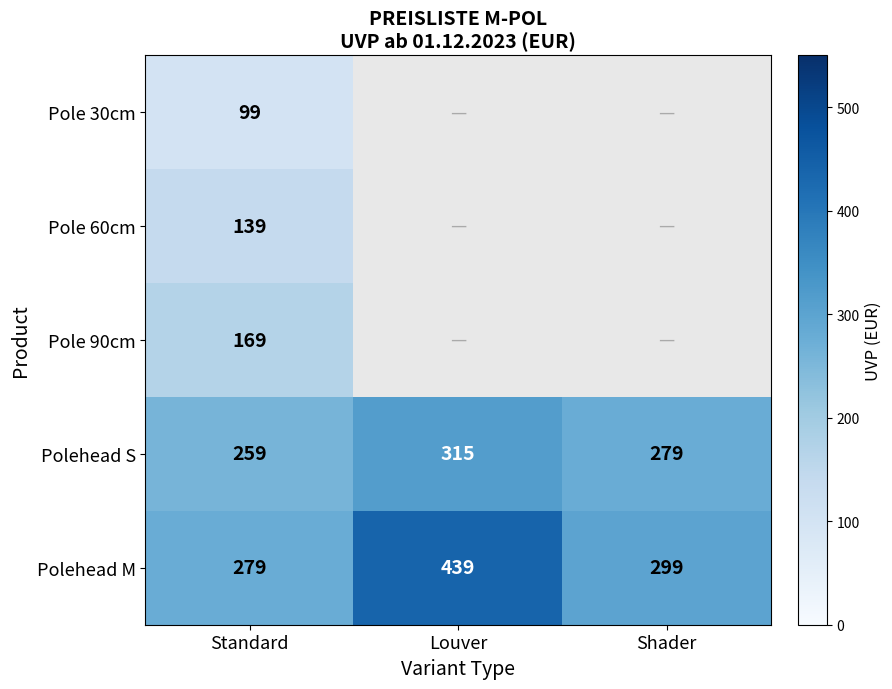

List the labels in order of Polehead M value, largest first.

Louver, Shader, Standard